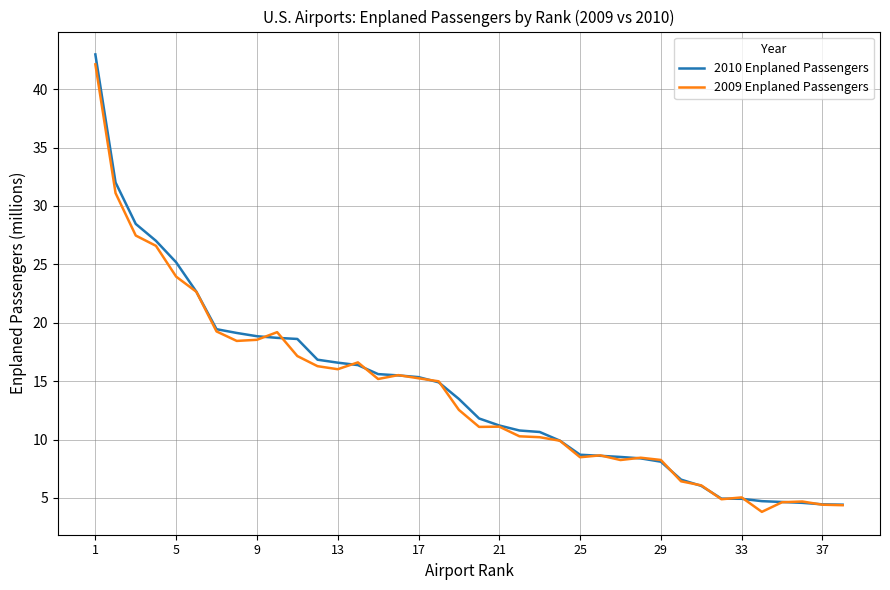

What is the difference between the maximum and minimum values in the 2009 Enplaned Passengers series?

38.3